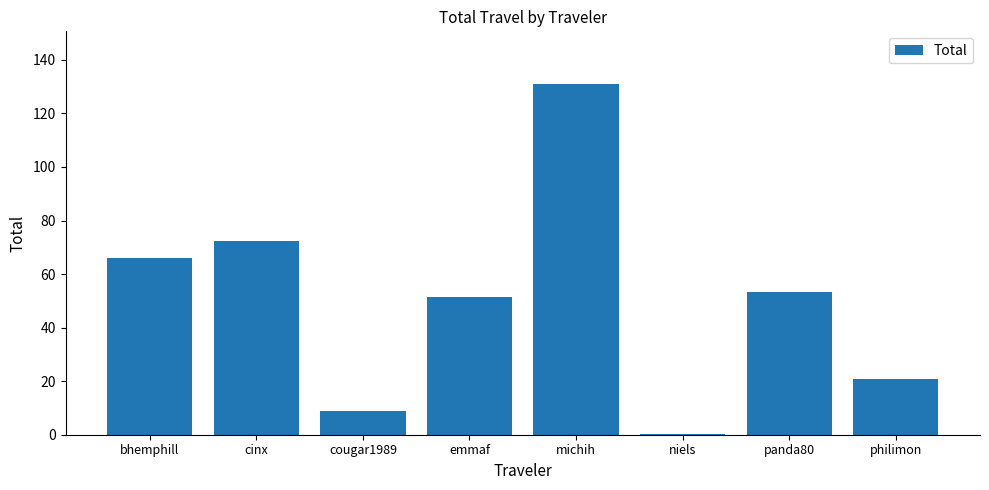

Reading left to right, list all the values displayed in this chart.

bhemphill=66.1	cinx=72.3	cougar1989=8.8	emmaf=51.4	michih=131.0	niels=0.3	panda80=53.5	philimon=21.0